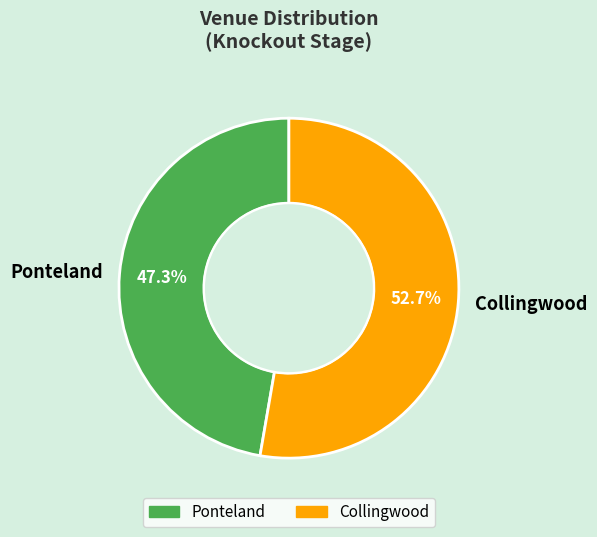

The Ponteland slice represents 47% of the pie. True or false?

True